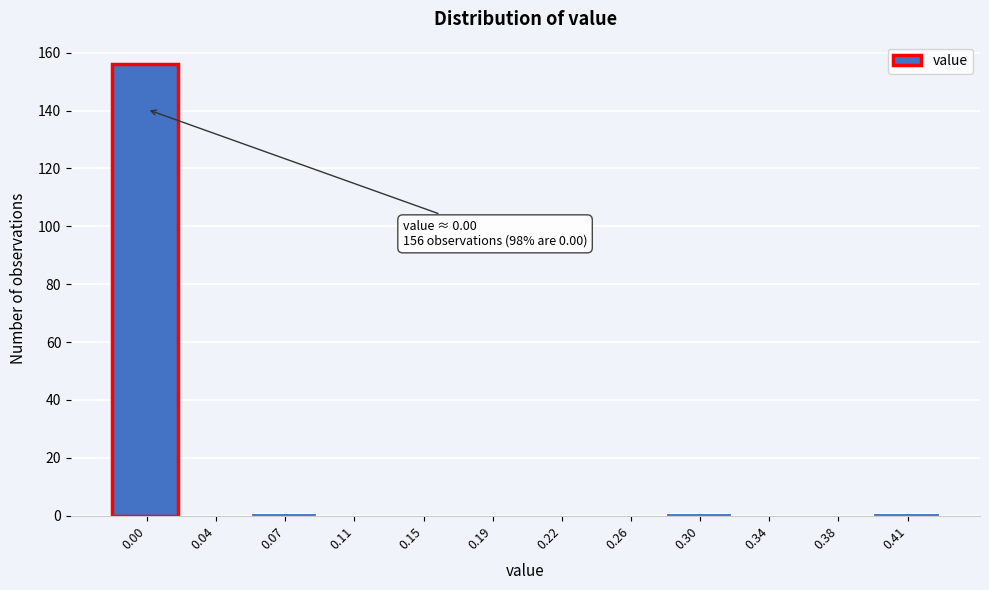

Reading left to right, transcribe all the data shown in this chart.

0.00=156	0.04=0	0.07=1	0.11=0	0.15=0	0.19=0	0.22=0	0.26=0	0.30=1	0.34=0	0.38=0	0.41=1